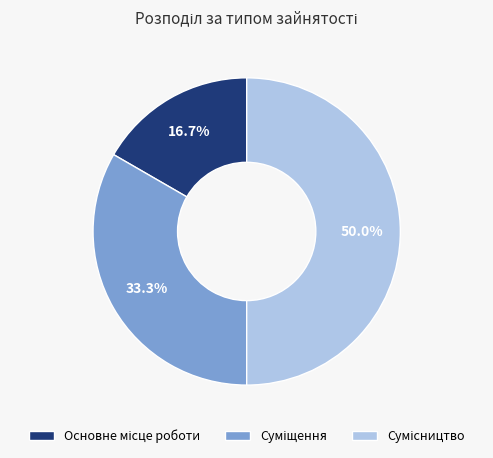

Which has a higher value, Основне місце роботи or Сумісництво?

Сумісництво